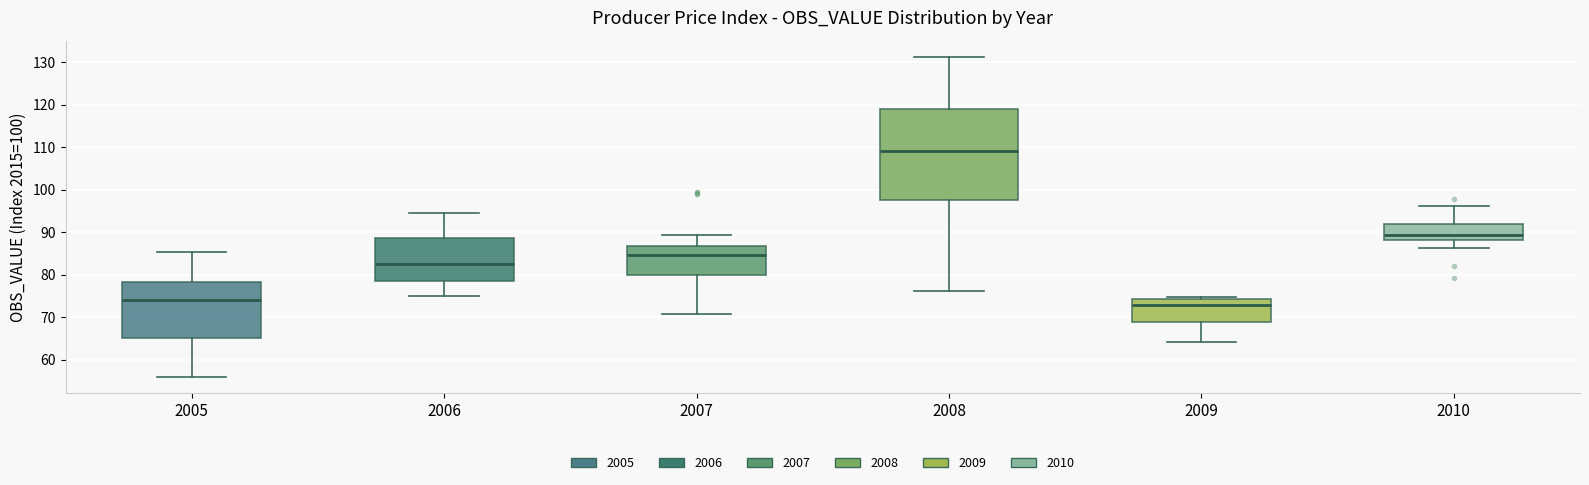

Reading left to right, transcribe this box plot: for each box, give where its median line is, the range the box spans, and where its two whiskers end, as read against the y-axis. The values are not printed on the chart, so give them approximately, as read against the axis.

2005: median 74, box 65 to 78, whiskers 56 to 85
2006: median 83, box 79 to 89, whiskers 75 to 95
2007: median 85, box 80 to 87, whiskers 71 to 89
2008: median 109, box 98 to 119, whiskers 76 to 131
2009: median 73, box 69 to 74, whiskers 64 to 75
2010: median 89, box 88 to 92, whiskers 86 to 96